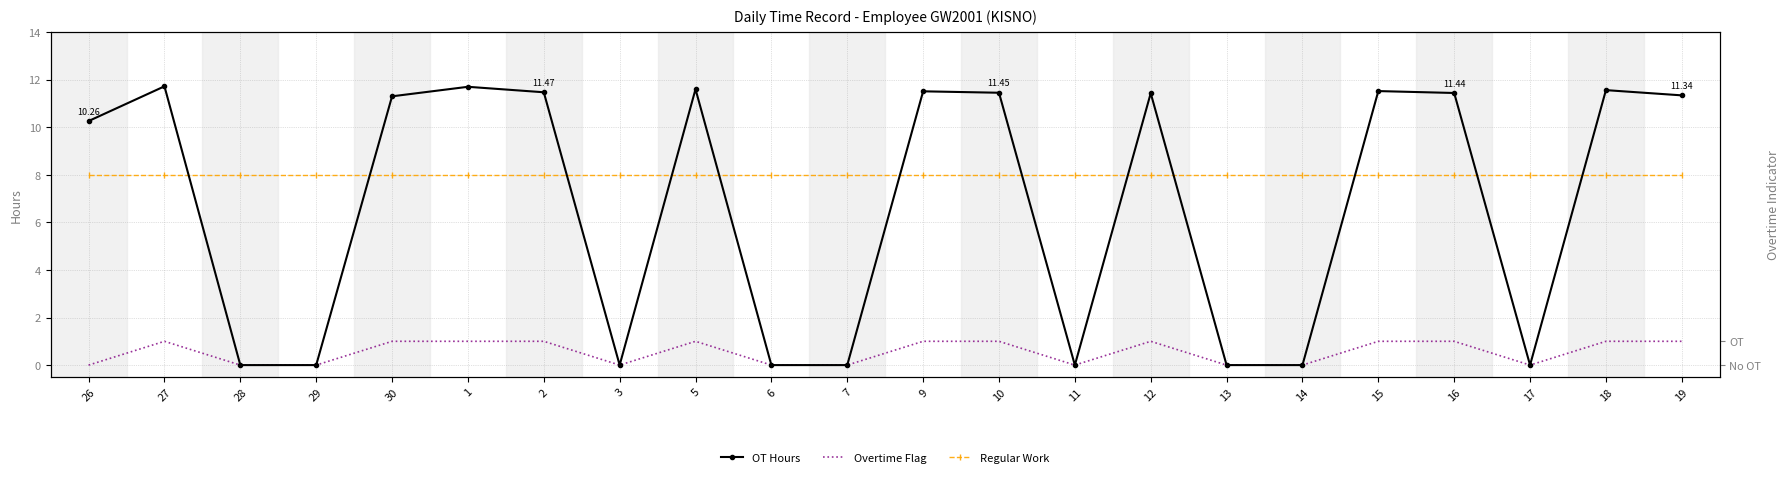

At which category does the chart reach its peak across all series?

27